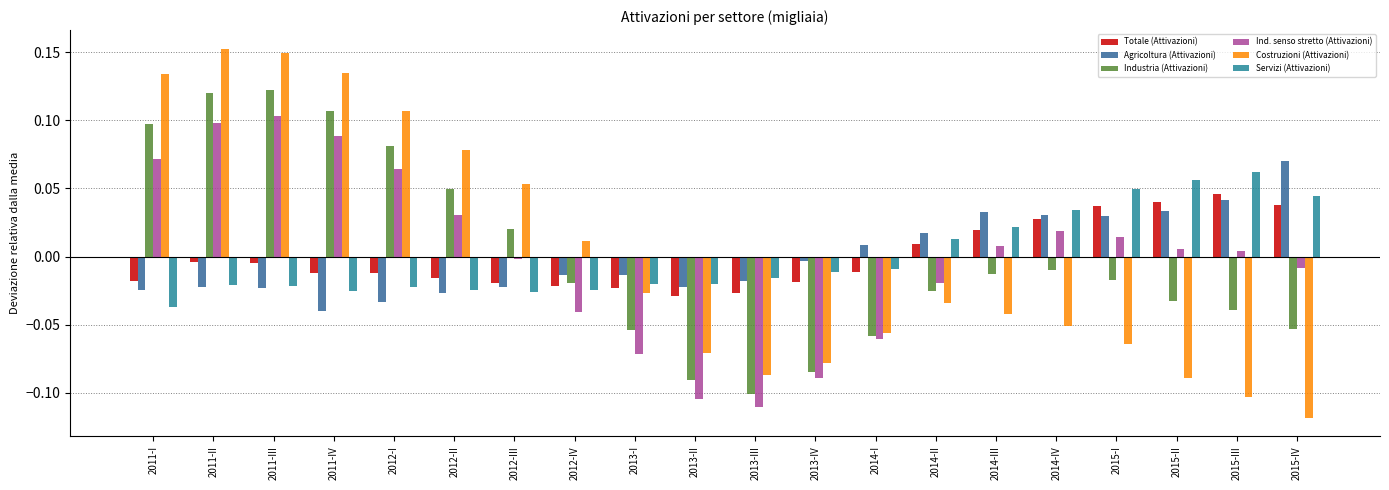

How many negative values does the Totale (Attivazioni) series have?

13